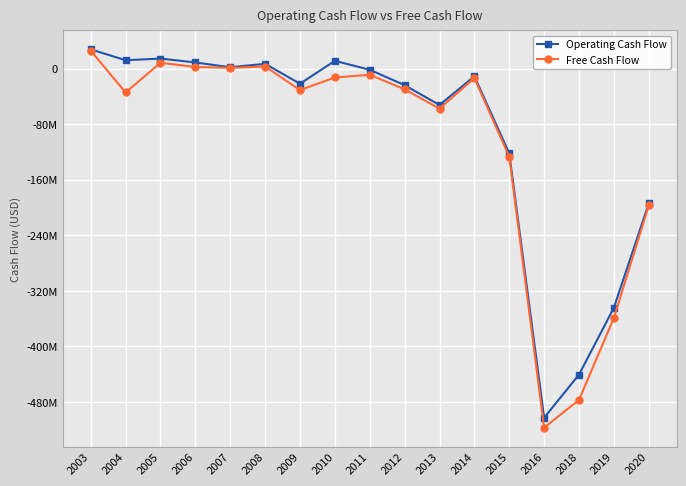

Between 2013 and 2020, which series saw the biggest shift?

Operating Cash Flow